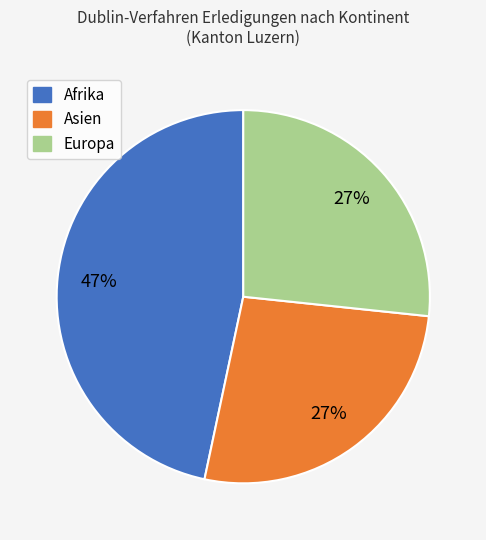

To the nearest percent, what is the difference between the largest and smallest slice percentages?

20%